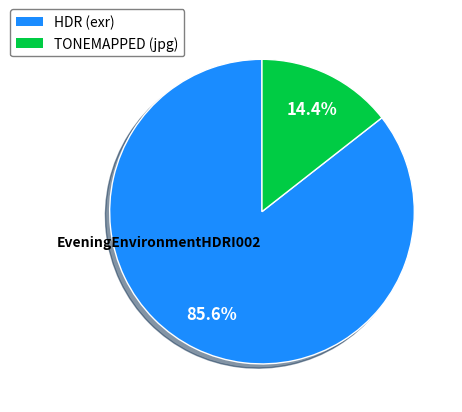

Is there any slice that represents more than half of the pie?

Yes